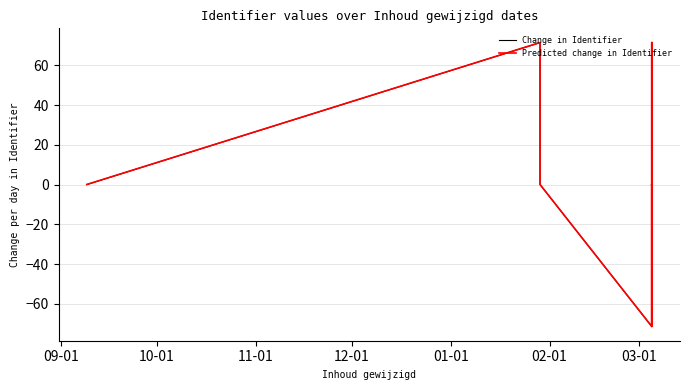

What is the highest value of the Change in Identifier series?

71.3